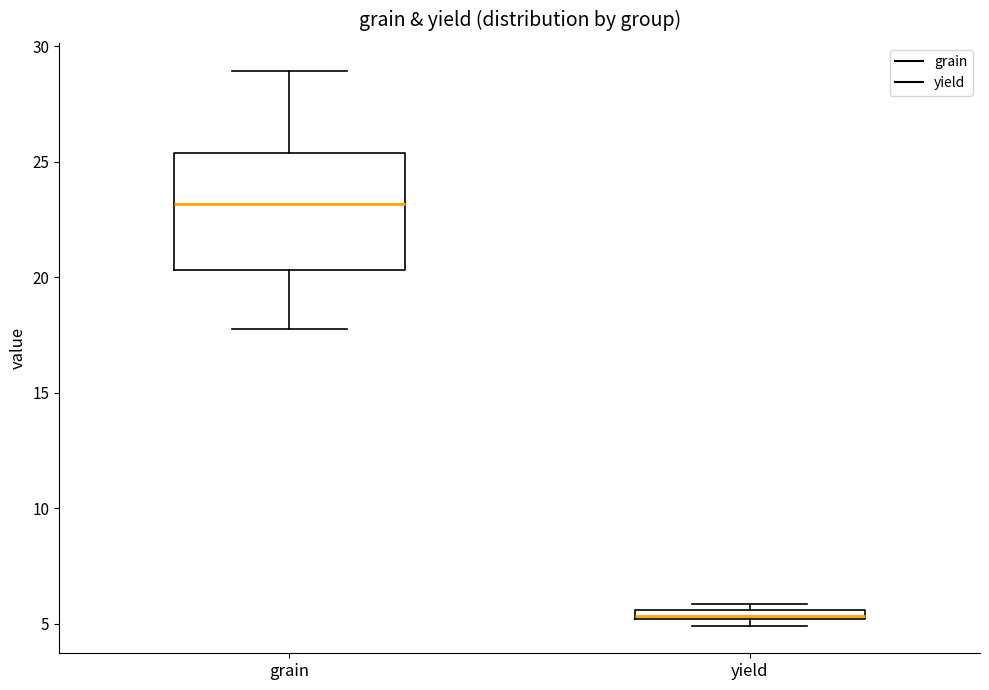

Which box's median line is the highest?

grain